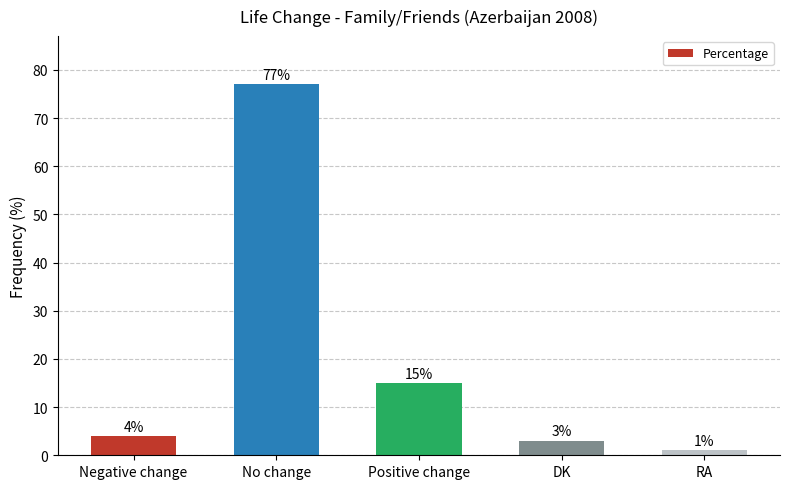

At which category does the chart reach its minimum across all series?

RA